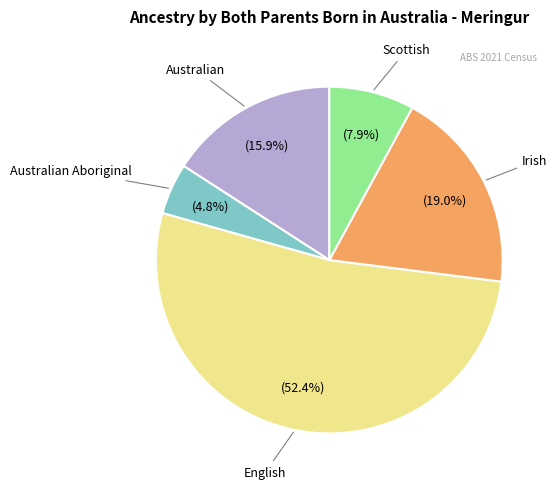

Is it true that Scottish is 20% of the pie?

False